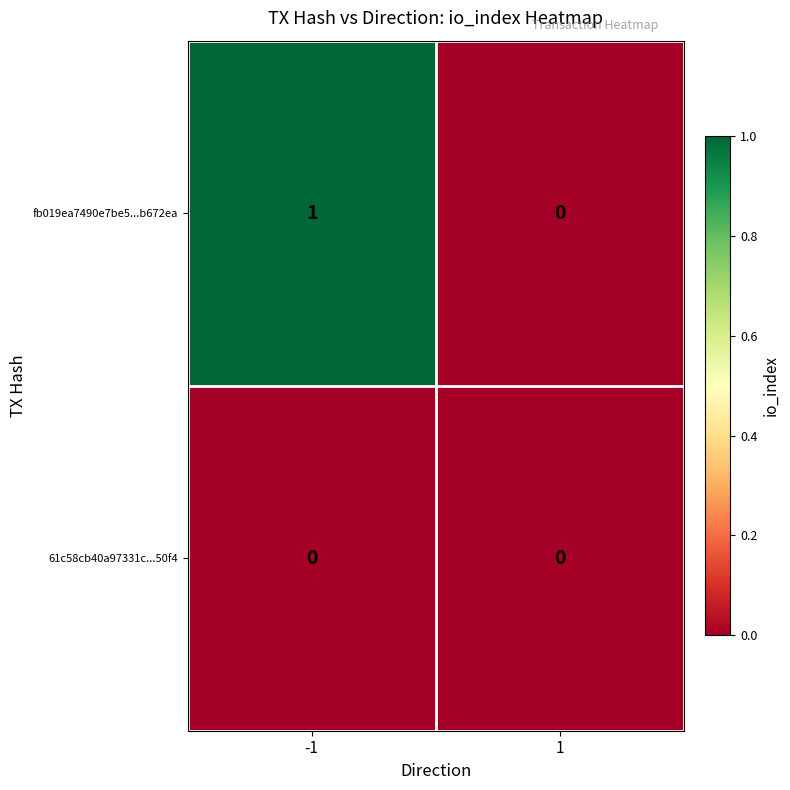

Rank the series at -1 from highest to lowest value.

fb019ea7490e7be5...b672ea, 61c58cb40a97331c...50f4